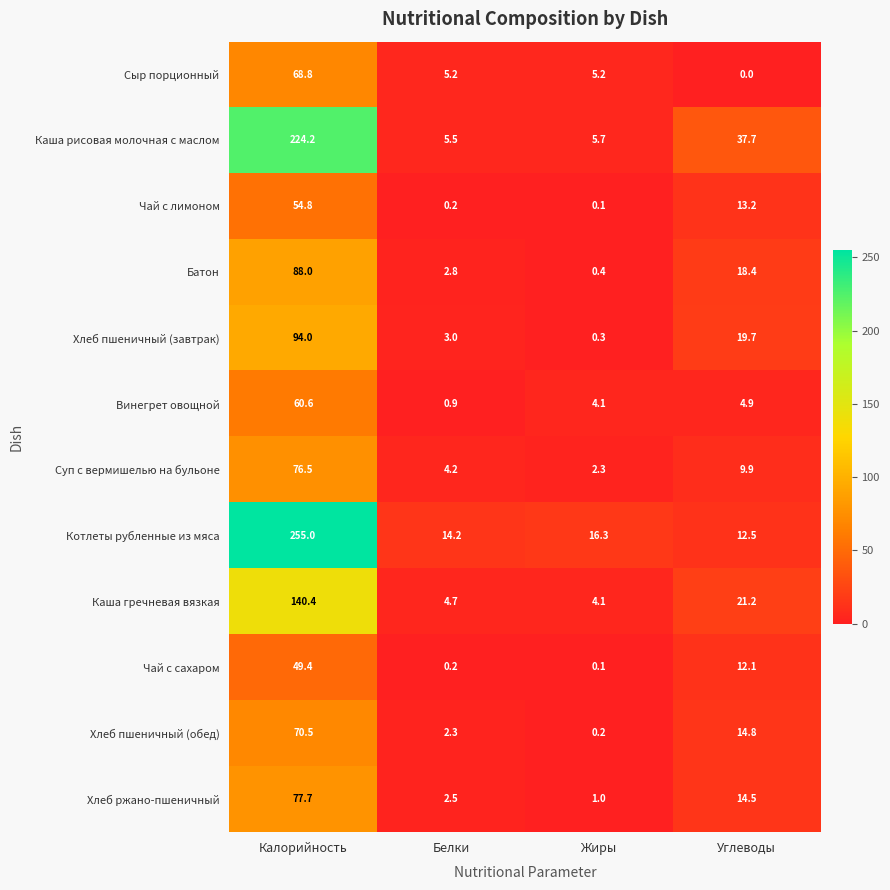

Which series changed the most between Калорийность and Белки?

Котлеты рубленные из мяса